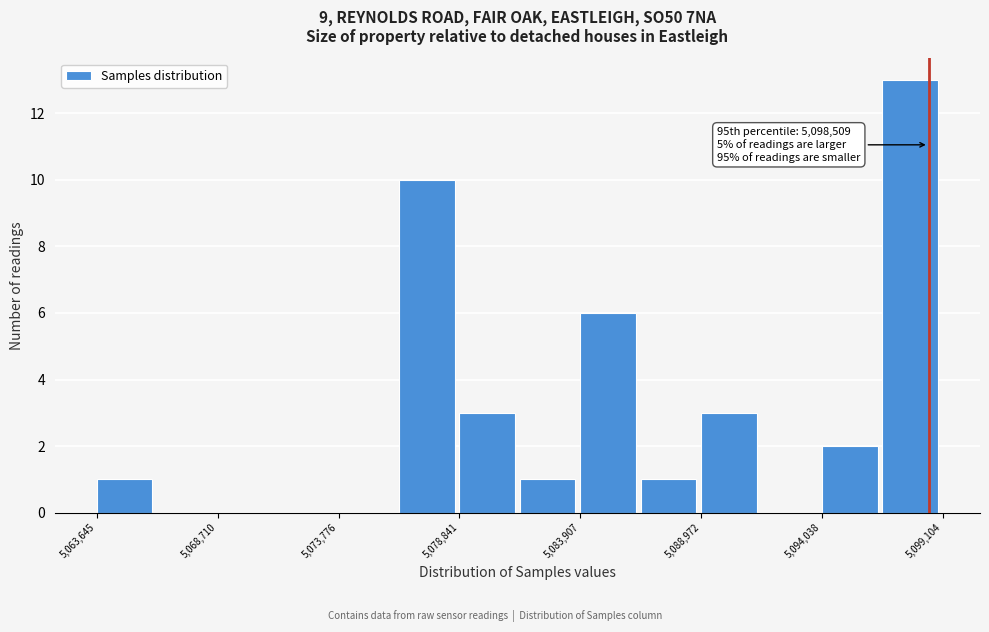

Around what value on the x-axis is the tallest bar? Give the approximate position of its centre, as read against the axis.

5098000